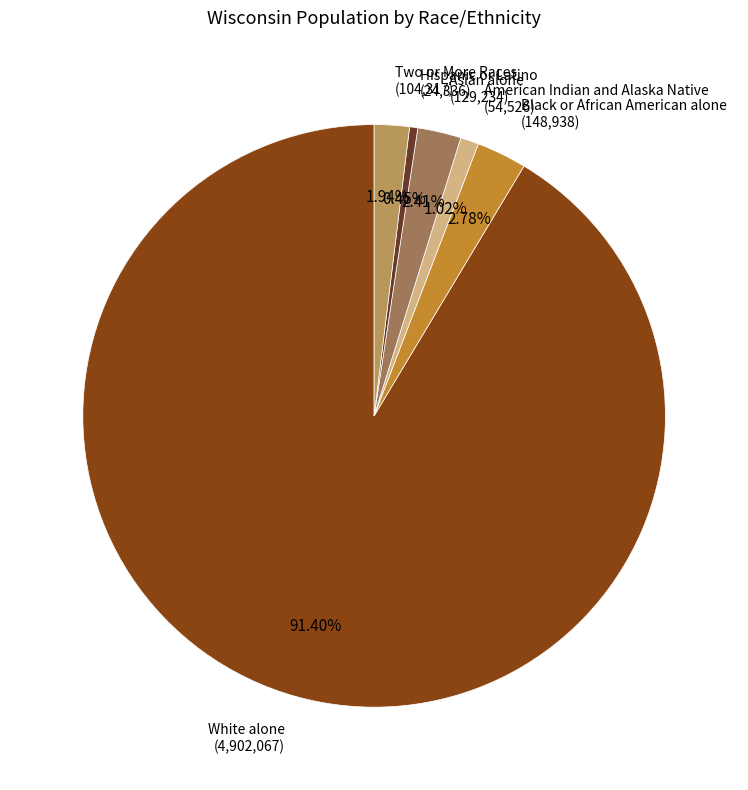

How many segments does this pie chart have?

6